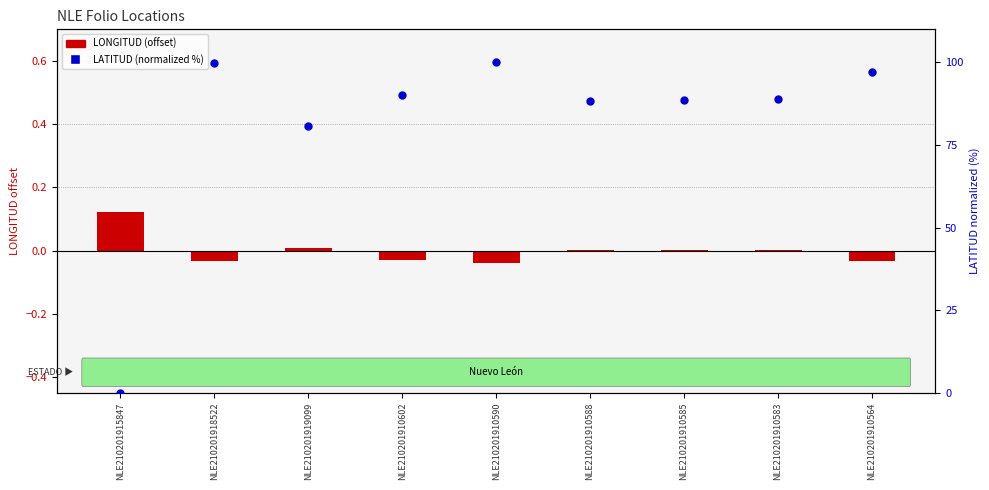

What is the total value across all series at NLE210201910564?

97.1